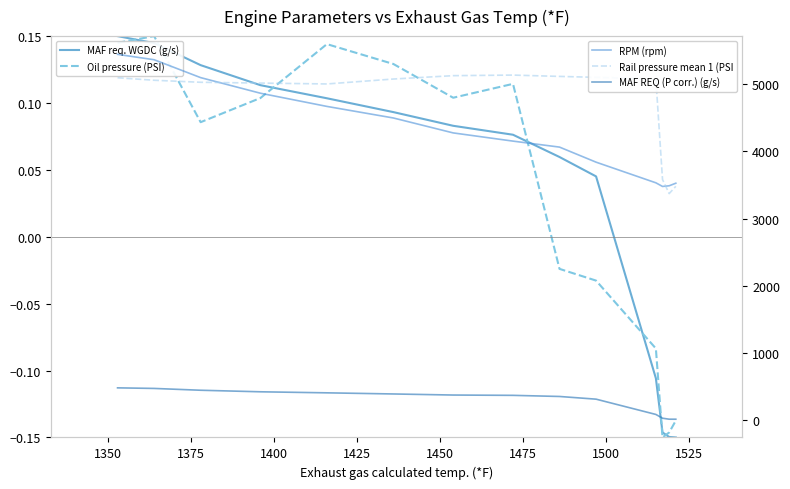

How many values in MAF req. WGDC (g/s) are above zero?

10